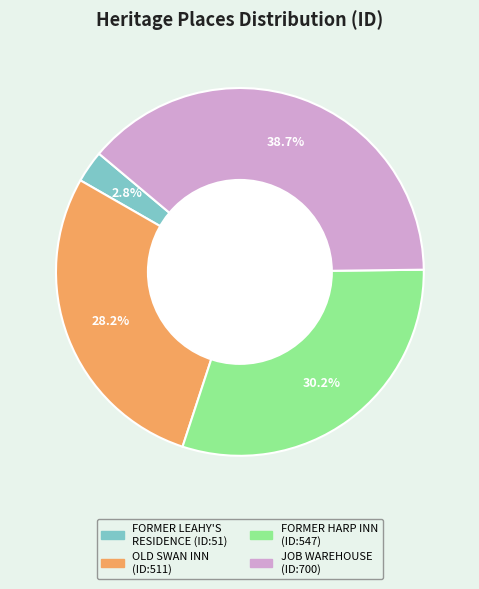

Is there a majority slice in this chart?

No